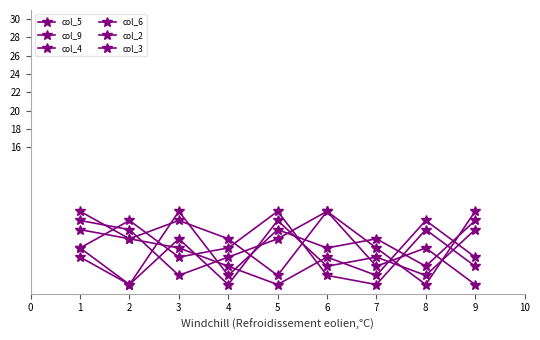

How many data points in col_6 are less than 4?

4